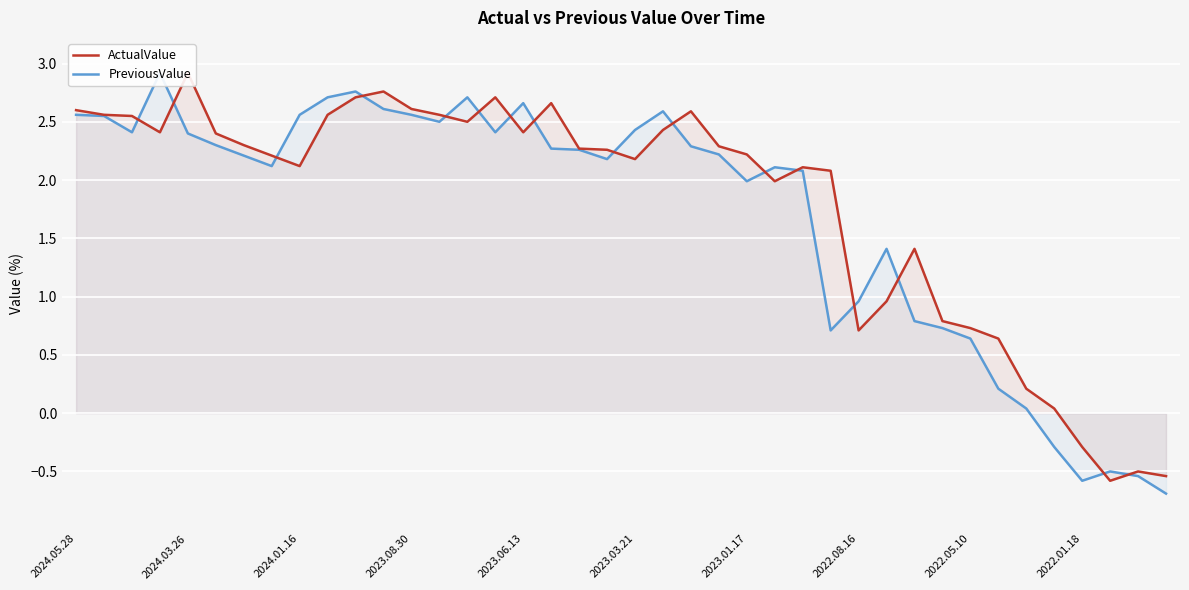

Rank the series by their average value, from lowest to highest.

PreviousValue, ActualValue